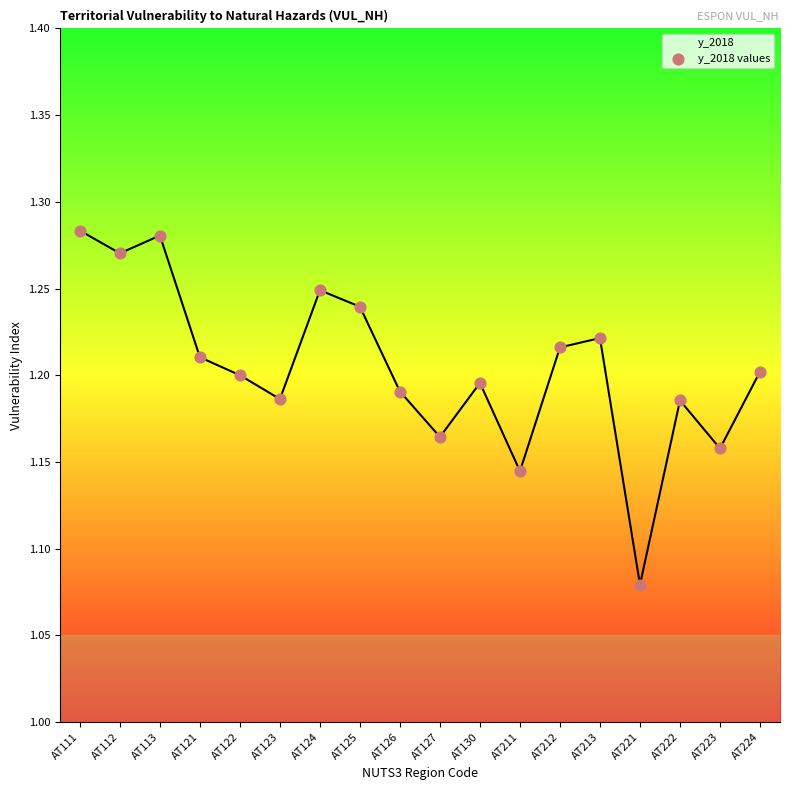

Between AT126 and AT112, which is larger?

AT112